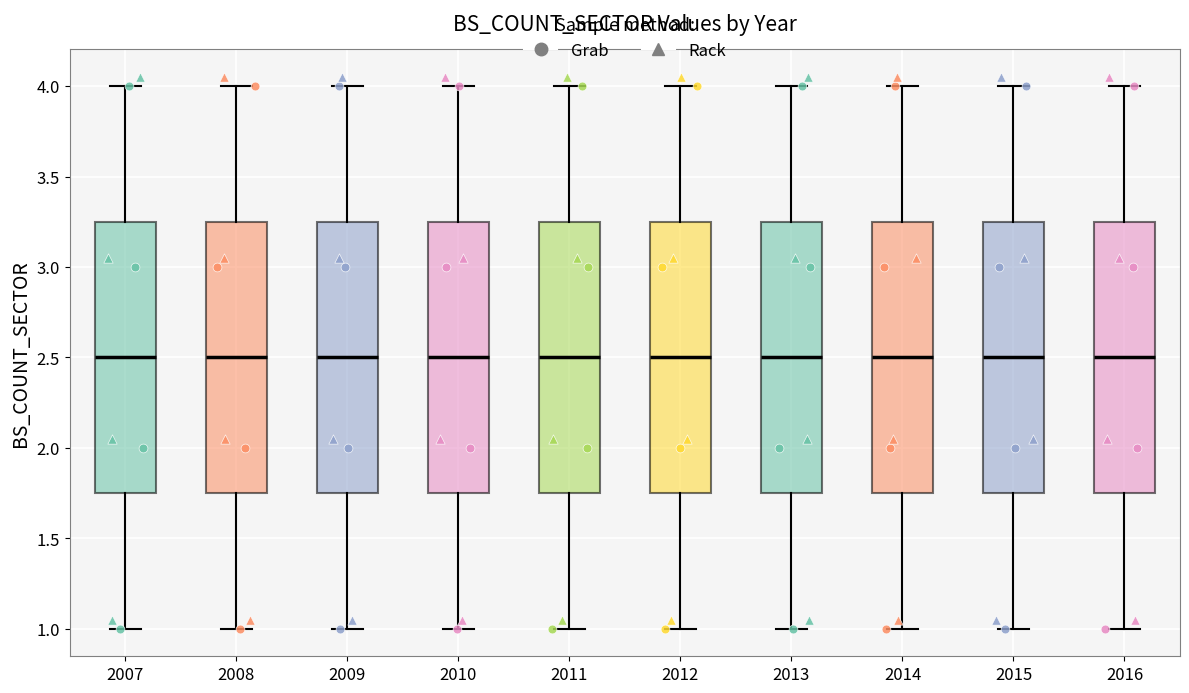

Where is the upper edge of the box at x = 2012 on the y-axis? The values are not printed on the chart, so give them approximately, as read against the axis.

3.25